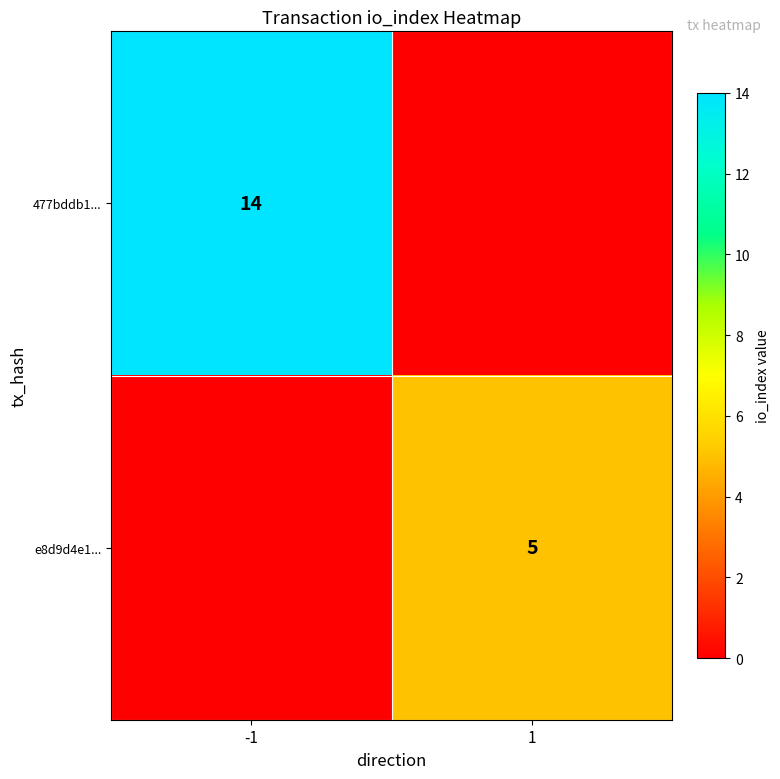

The e8d9d4e1... series shows 7 at 1. True or false?

False